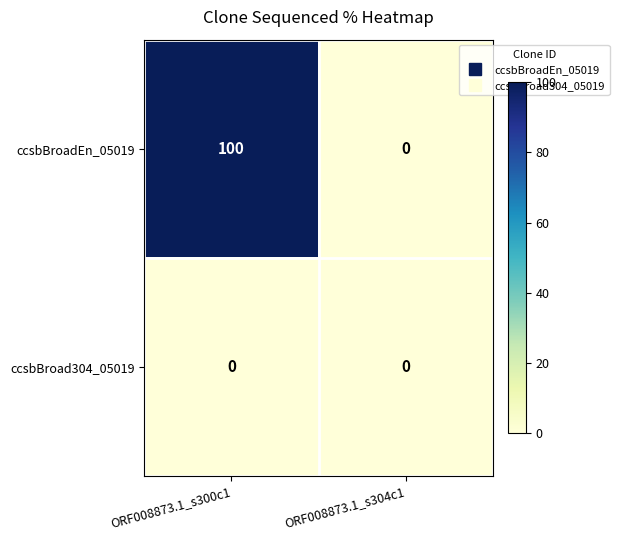

Reading left to right, transcribe all the data shown in this chart.

ccsbBroadEn_05019: ORF008873.1_s300c1=100	ORF008873.1_s304c1=0
ccsbBroad304_05019: ORF008873.1_s300c1=0	ORF008873.1_s304c1=0